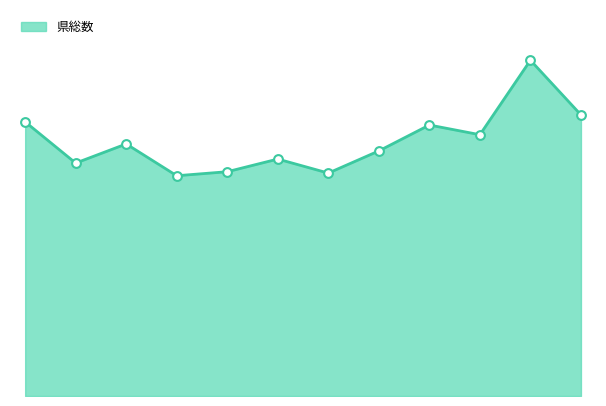

How many lines are shown in the chart?

1